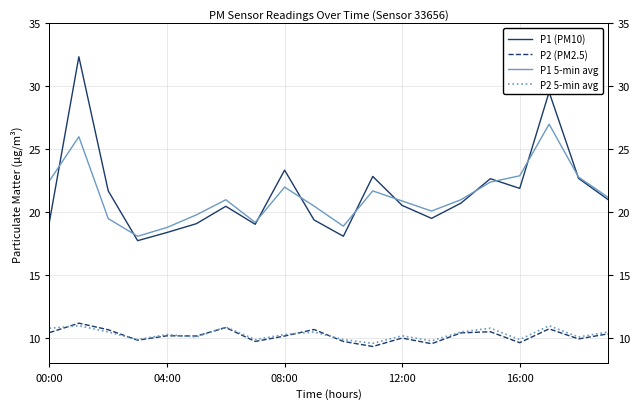

After their last crossing, which series has the higher values: P2 5-min avg or P2 (PM2.5)?

P2 5-min avg